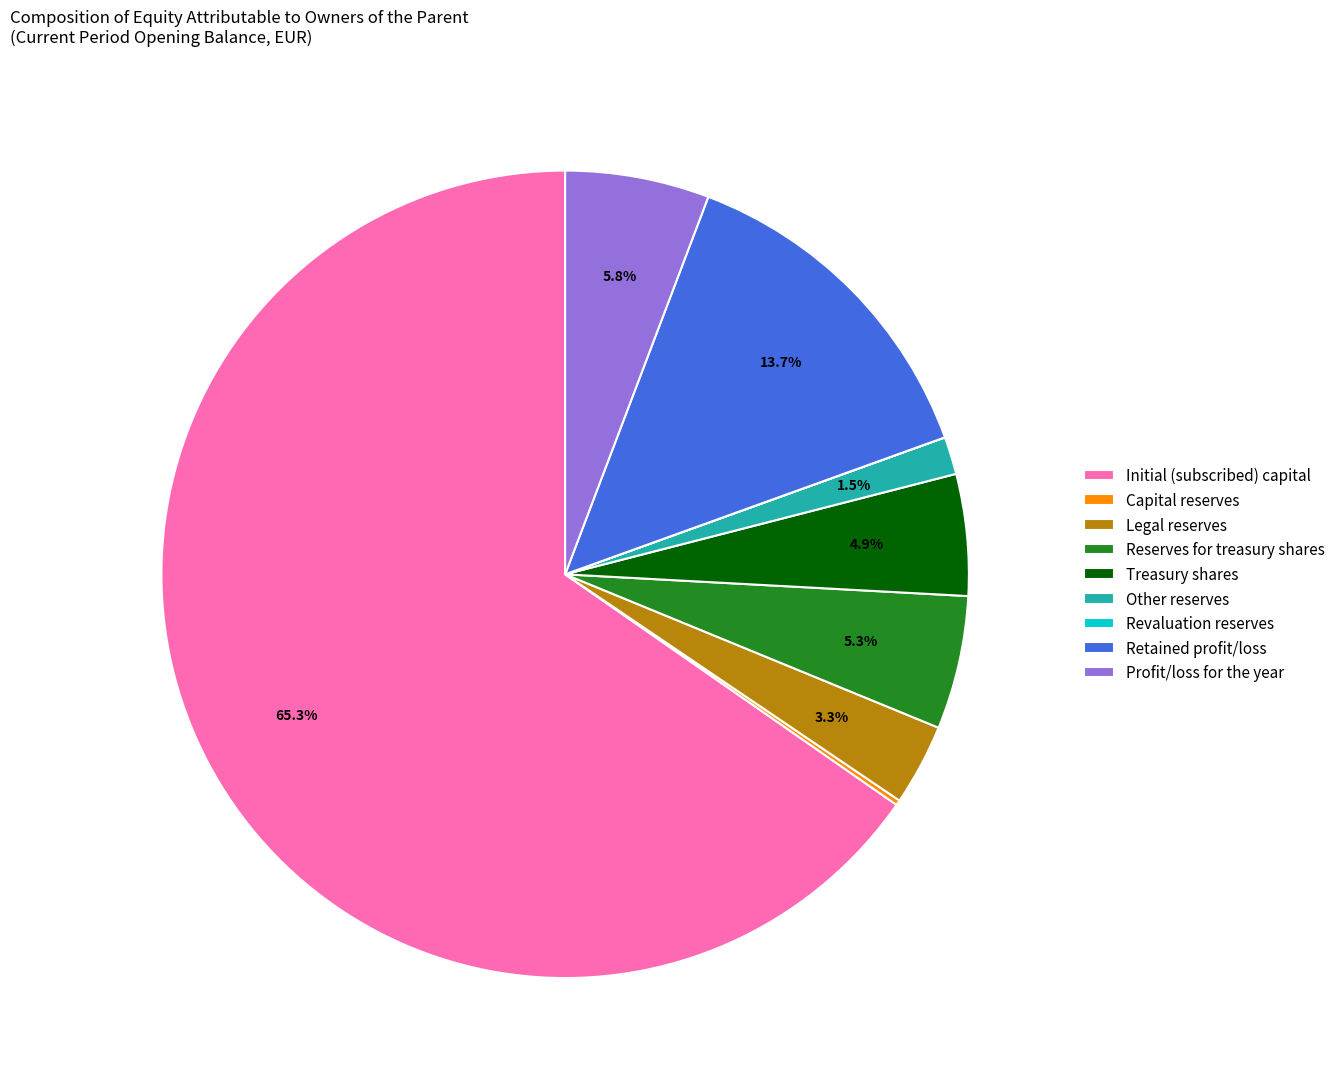

Between Reserves for treasury shares and Other reserves, which is larger?

Reserves for treasury shares